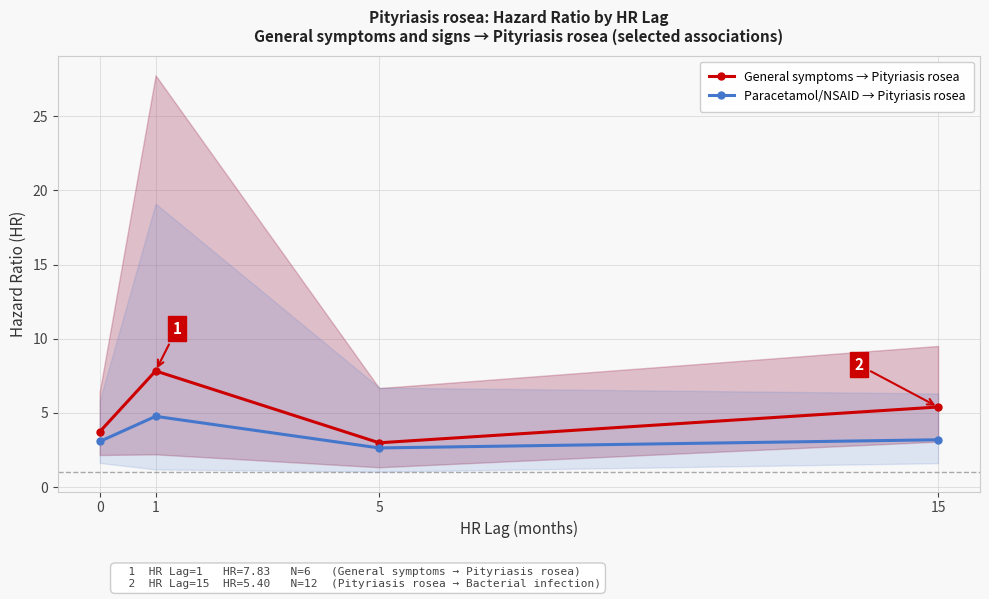

The General symptoms → Pityriasis rosea series shows 5.4 at 15. True or false?

True